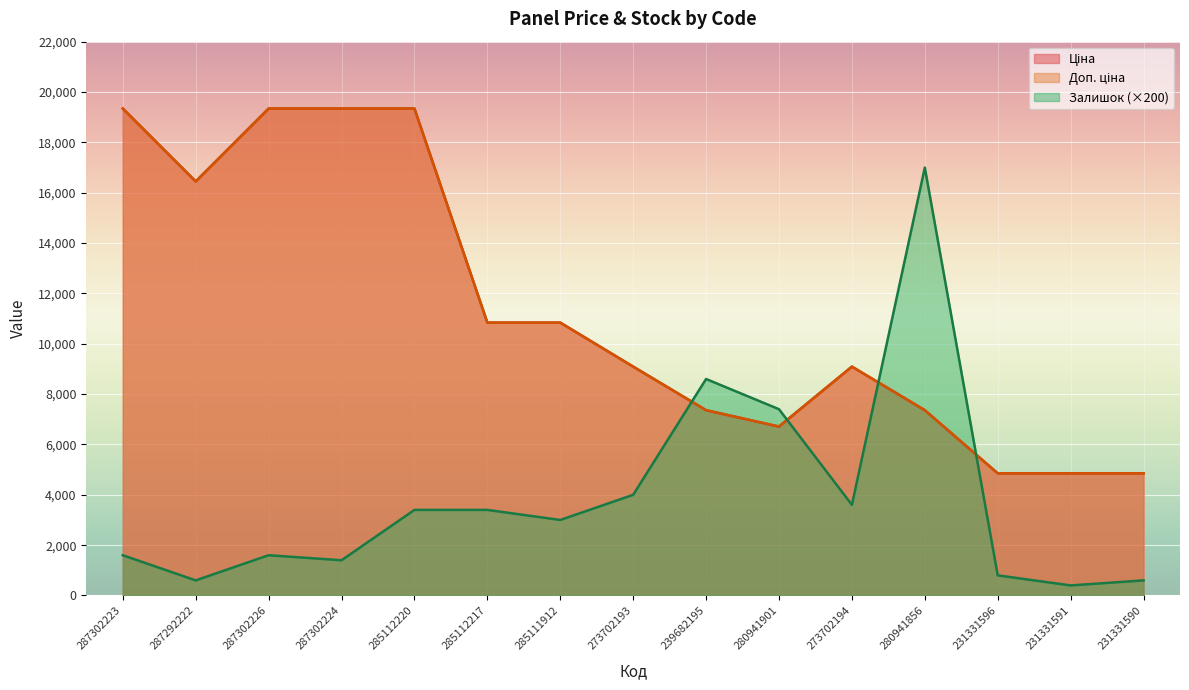

What is the value of the Залишок point at the 9th from the left?

8600.0